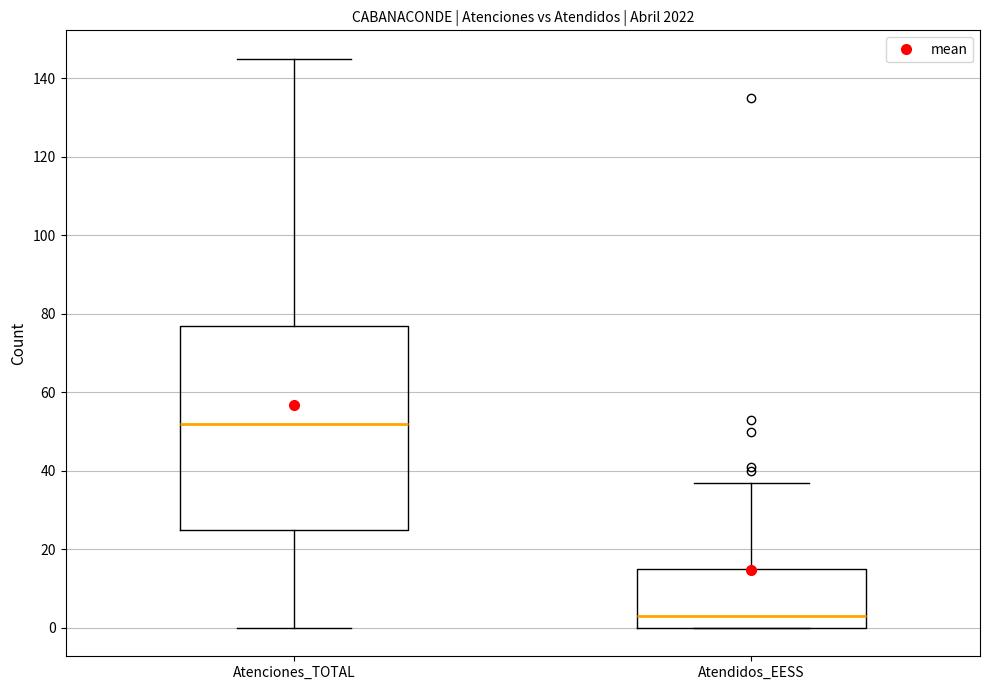

Where is the lower edge of the box for Atenciones_TOTAL on the y-axis? The values are not printed on the chart, so give them approximately, as read against the axis.

26